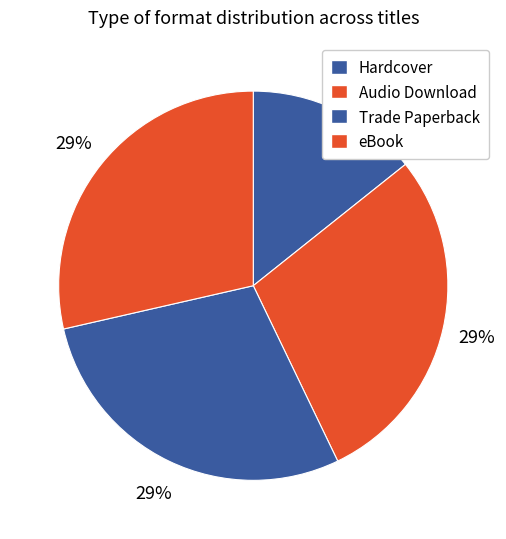

Combined, what portion of the pie is Hardcover and Audio Download?

42.9%